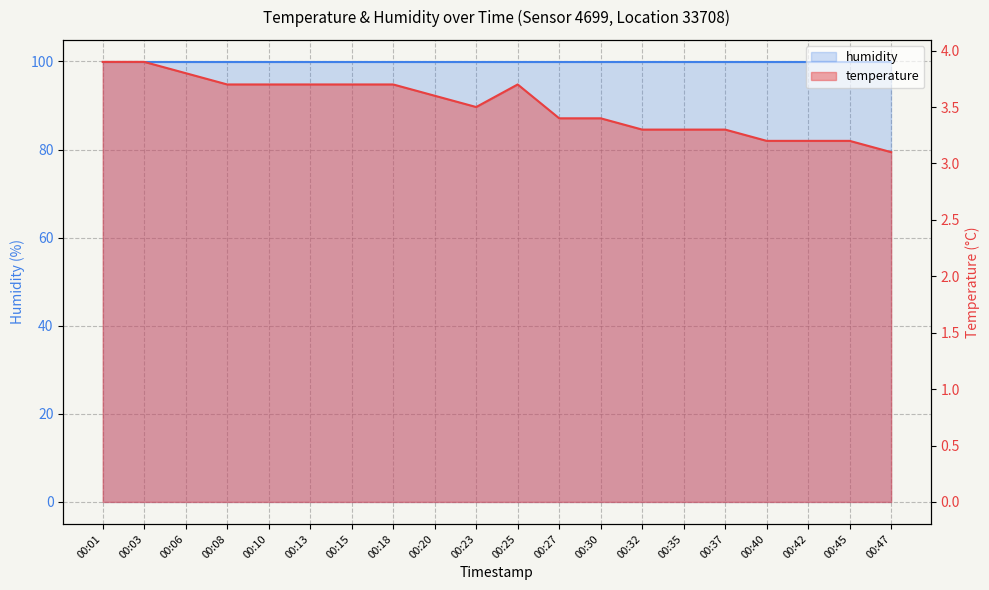

Does the chart have visible grid lines?

Yes